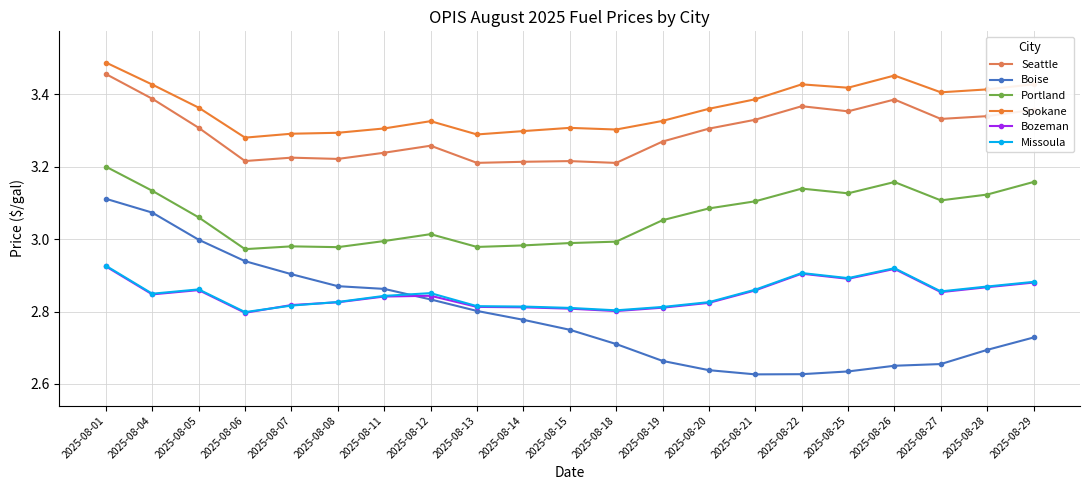

In Bozeman, how many points are higher than both neighbors (excluding endpoints)?

4